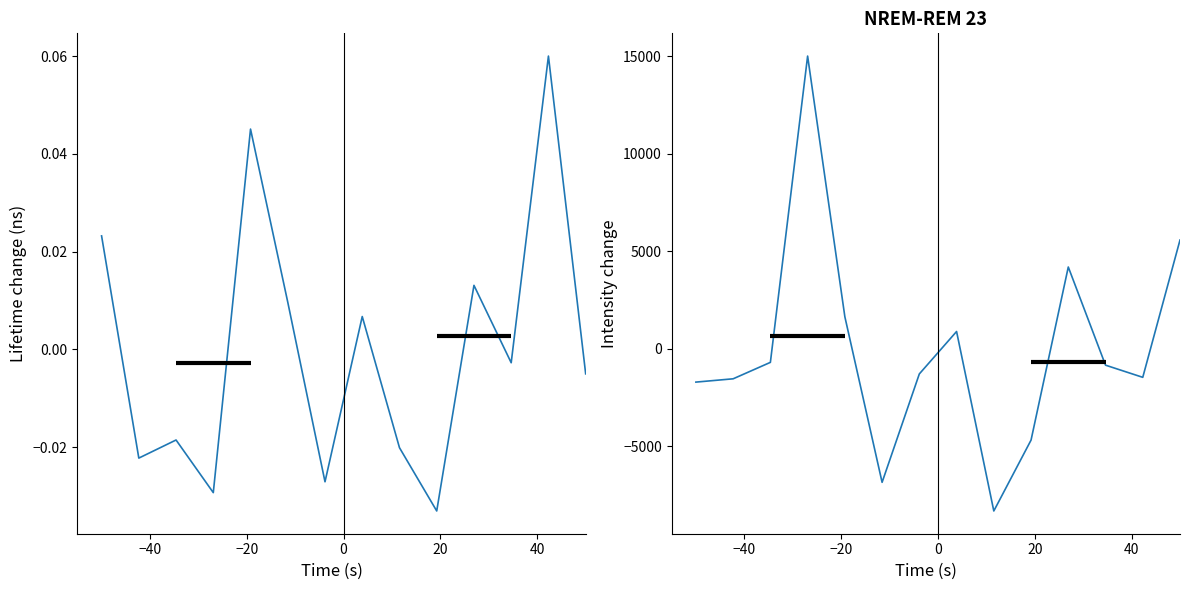

What is the difference between the highest and lowest values at 0?

15000.0